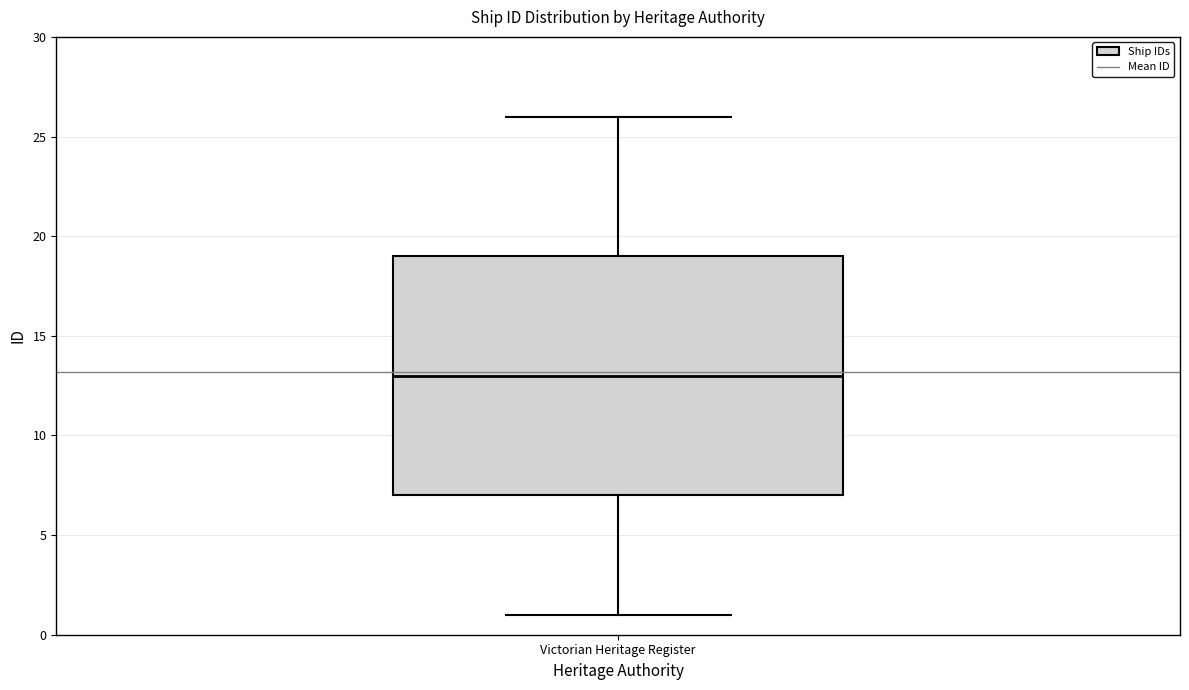

Read this box plot against the y-axis: the position of the median line, the range covered by the box, and the ends of both whiskers. The values are not printed on the chart, so give them approximately, as read against the axis.

median 13, box 7 to 19, whiskers 1 to 26